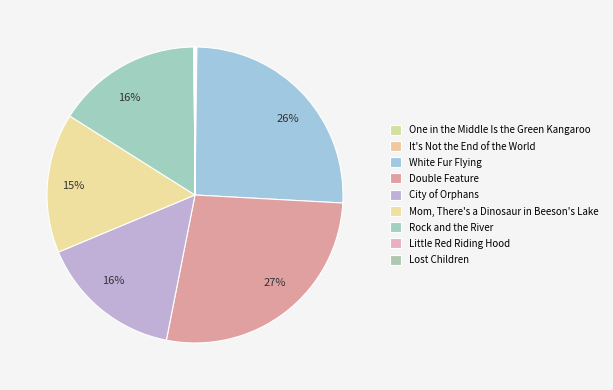

Rank the categories by value from highest to lowest.

Double Feature, White Fur Flying, Rock and the River, City of Orphans, Mom, There's a Dinosaur in Beeson's Lake, Lost Children, One in the Middle Is the Green Kangaroo, It's Not the End of the World, Little Red Riding Hood